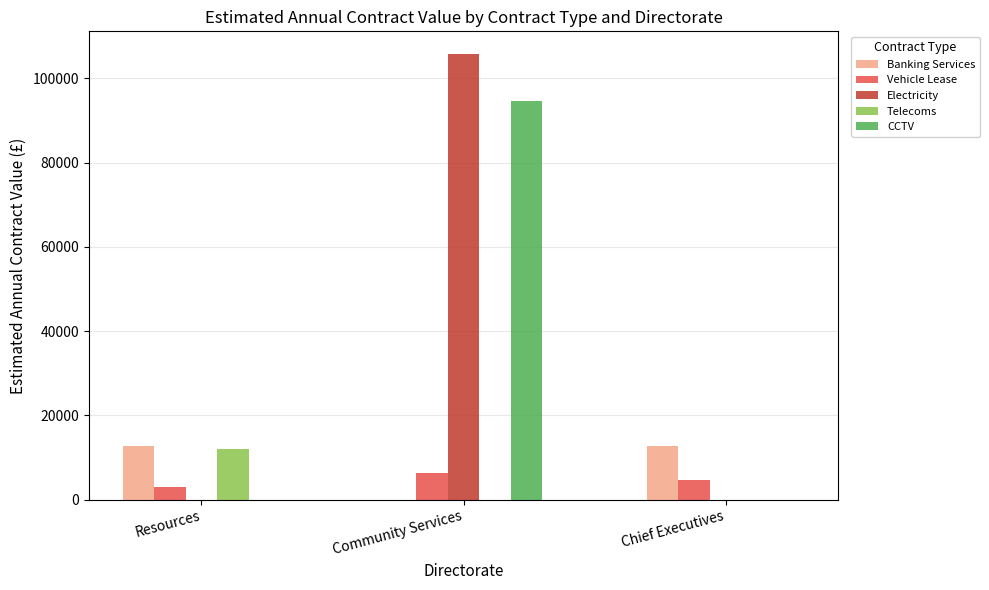

What is the approximate value of Vehicle Lease at Chief Executives?

4667.5